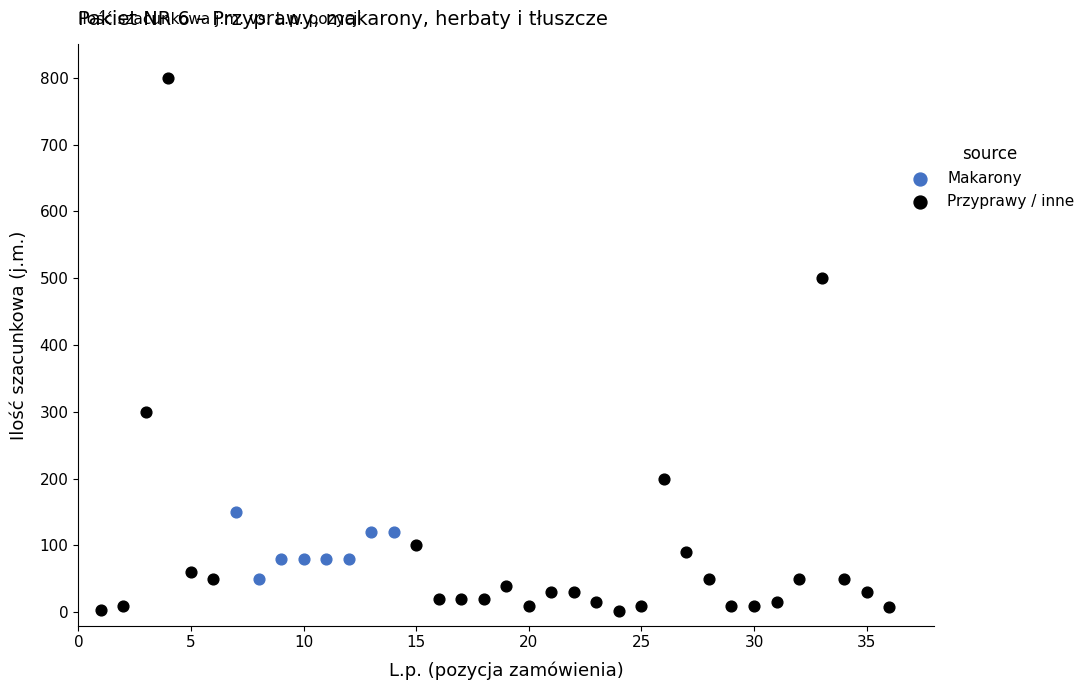

Which series has the widest spread of Y values?

Przyprawy / inne